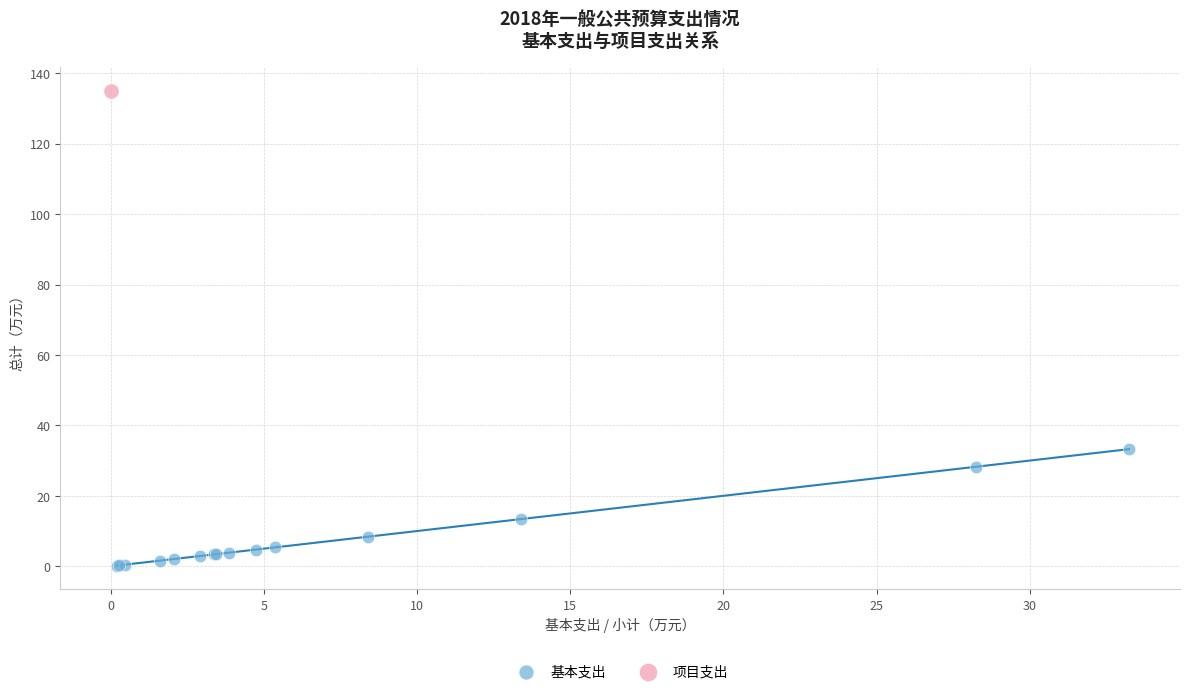

What are all the series names shown in the legend?

基本支出, 项目支出